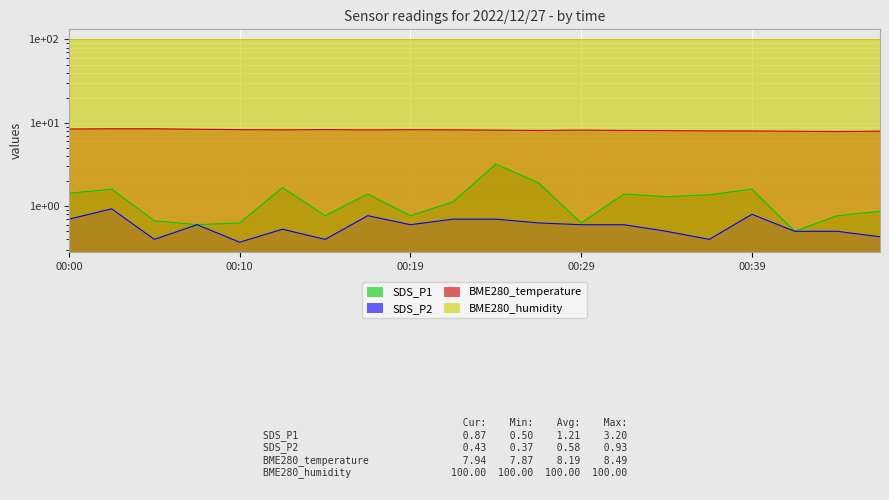

True or false: SDS_P1 and BME280_temperature cross at least once.

False